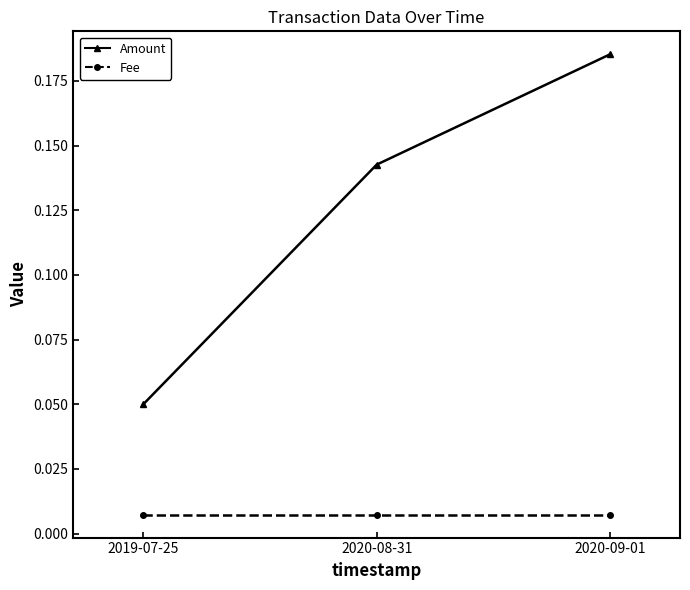

Does the chart have visible grid lines?

No